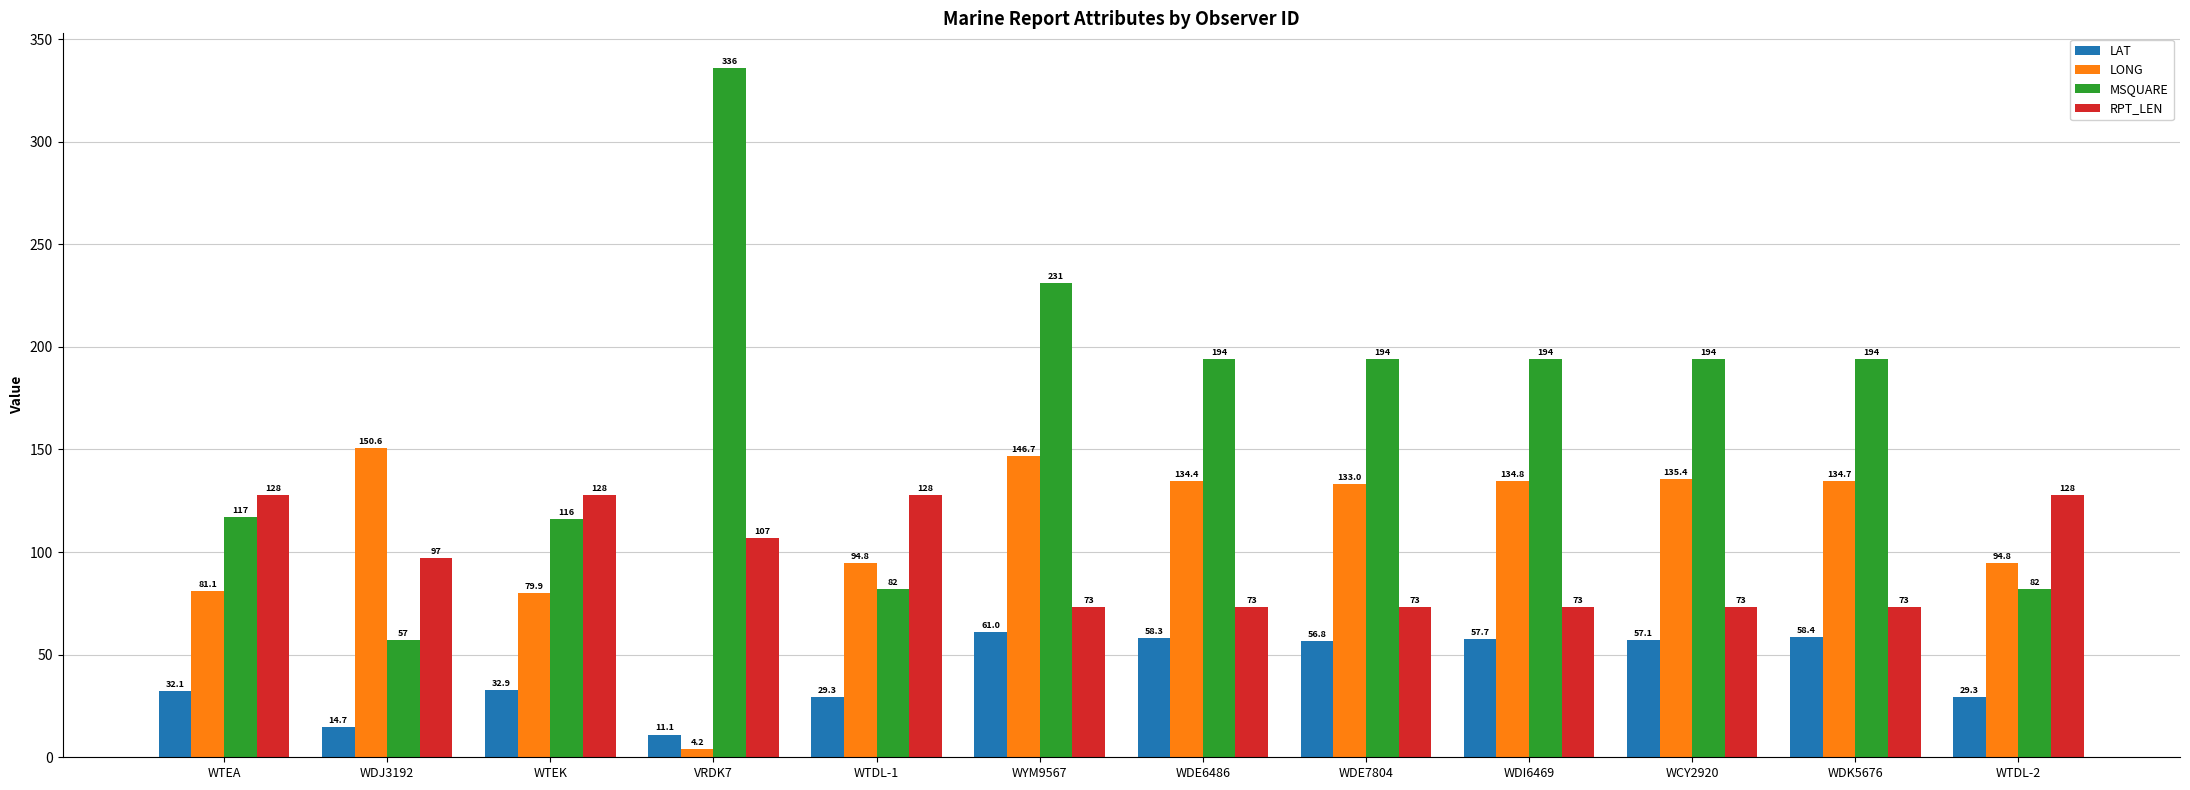

Which category has the highest value in the MSQUARE series?

VRDK7